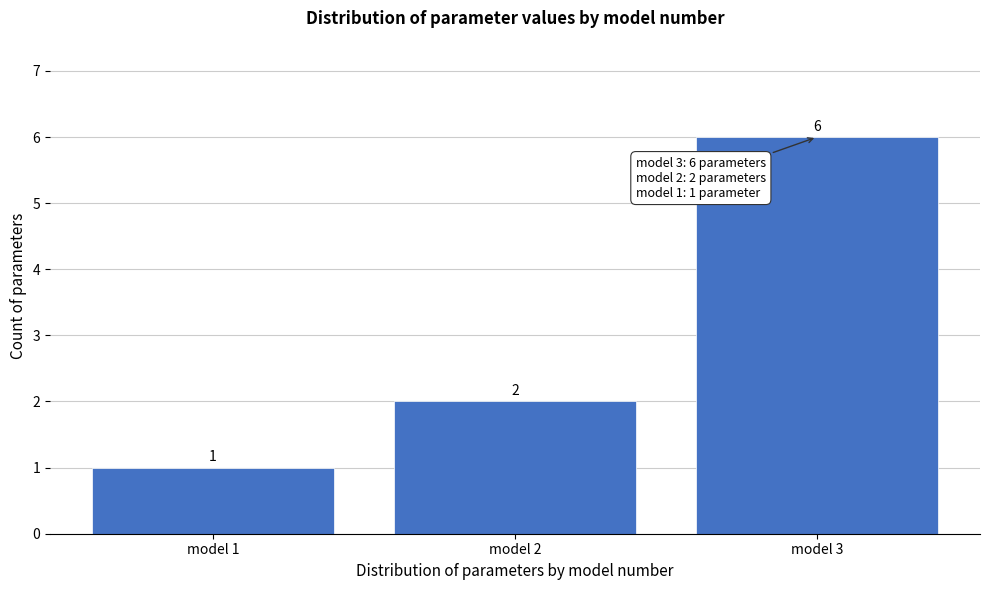

How tall is the bar that spans 1.5 to 2.5 on the x-axis?

2